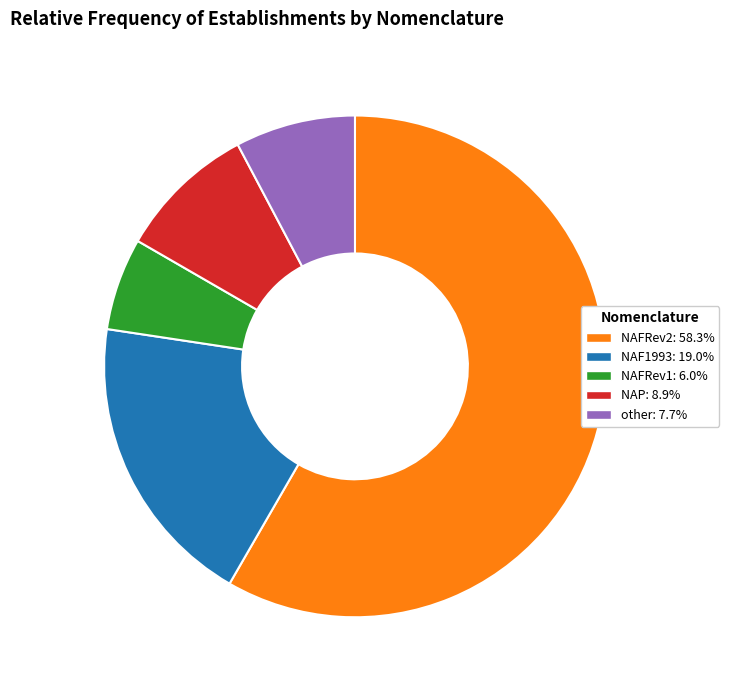

Approximately how many times larger is the value at NAFRev1 compared to other?

0.8